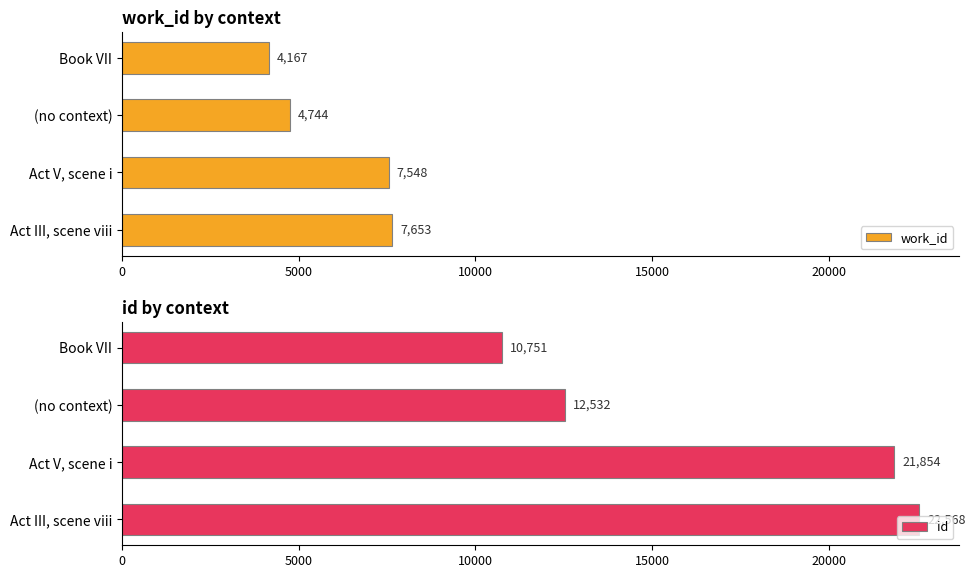

Rank the categories by work_id value from highest to lowest.

Act III, scene viii, Act V, scene i, (no context), Book VII